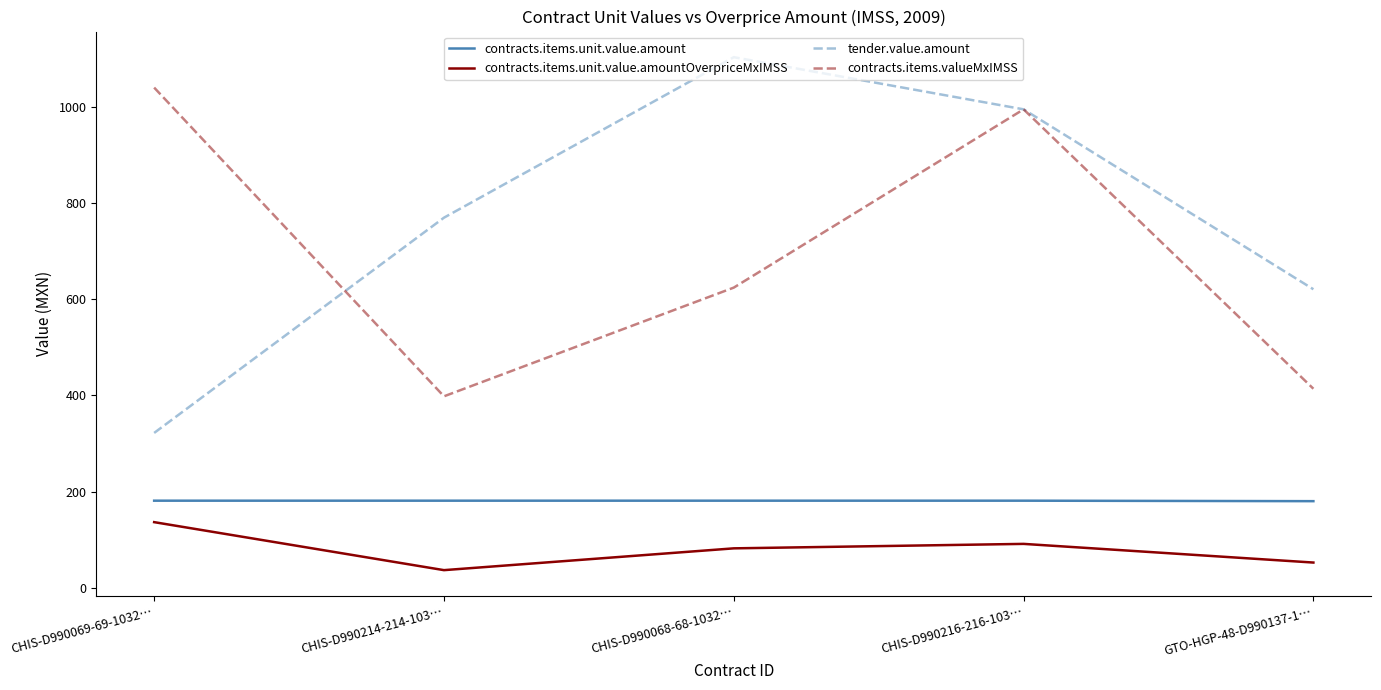

True or false: tender.value.amount and contracts.items.unit.value.amount intersect in this chart.

False